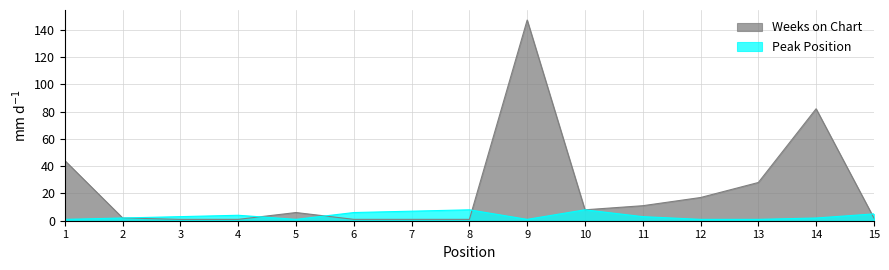

At which label does Weeks on Chart first exceed 6?

1